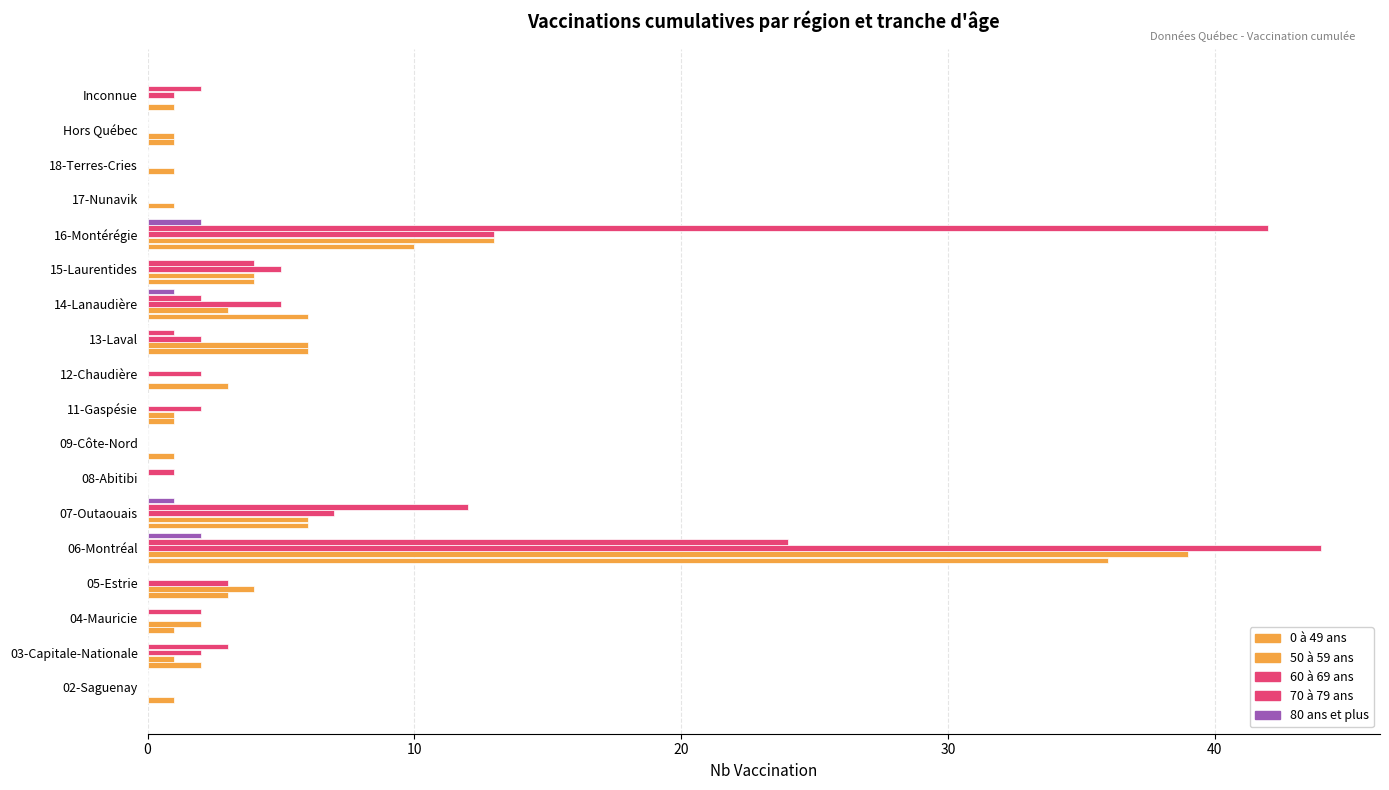

Count the number of categories in the chart.

18